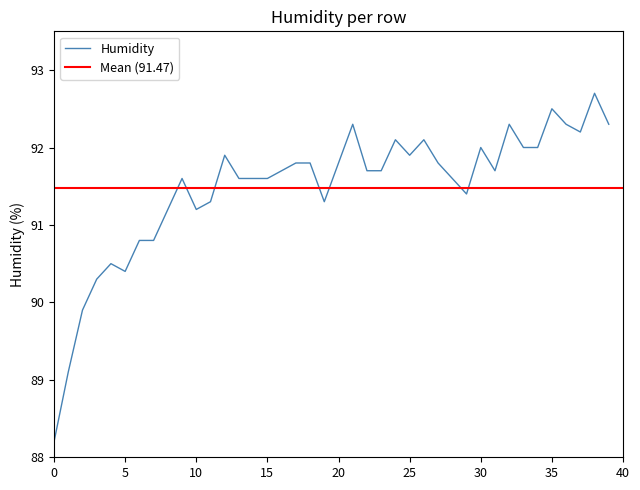

What is the maximum value shown in the chart?

92.7